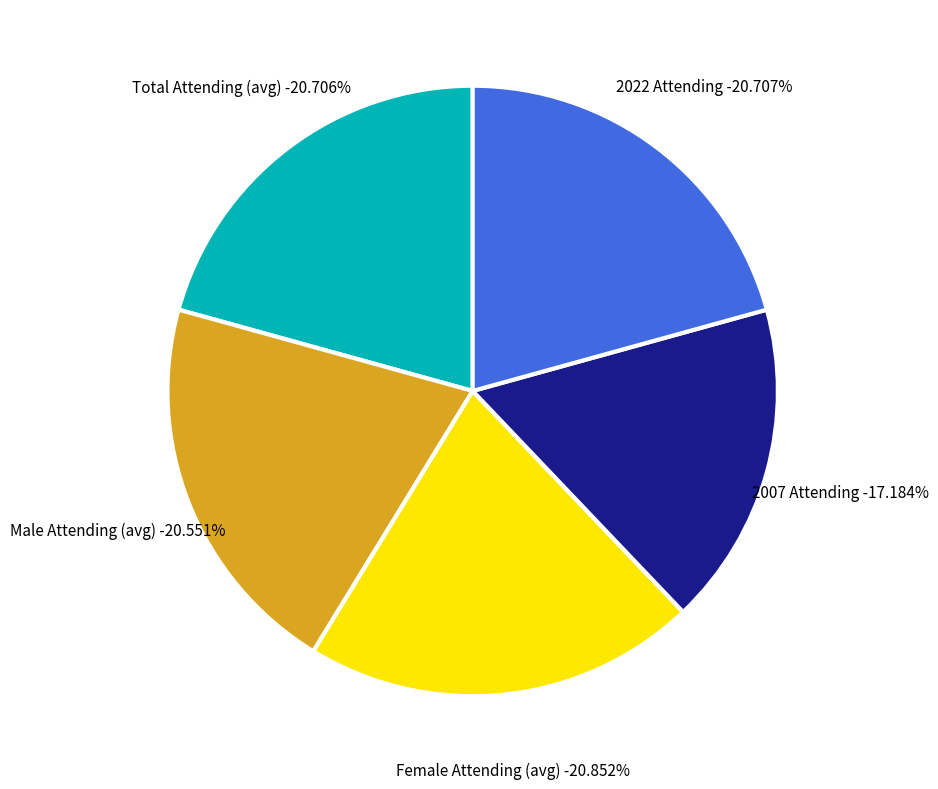

What is the ratio of the value at Female (avg) to the value at Male (avg)?

1.0